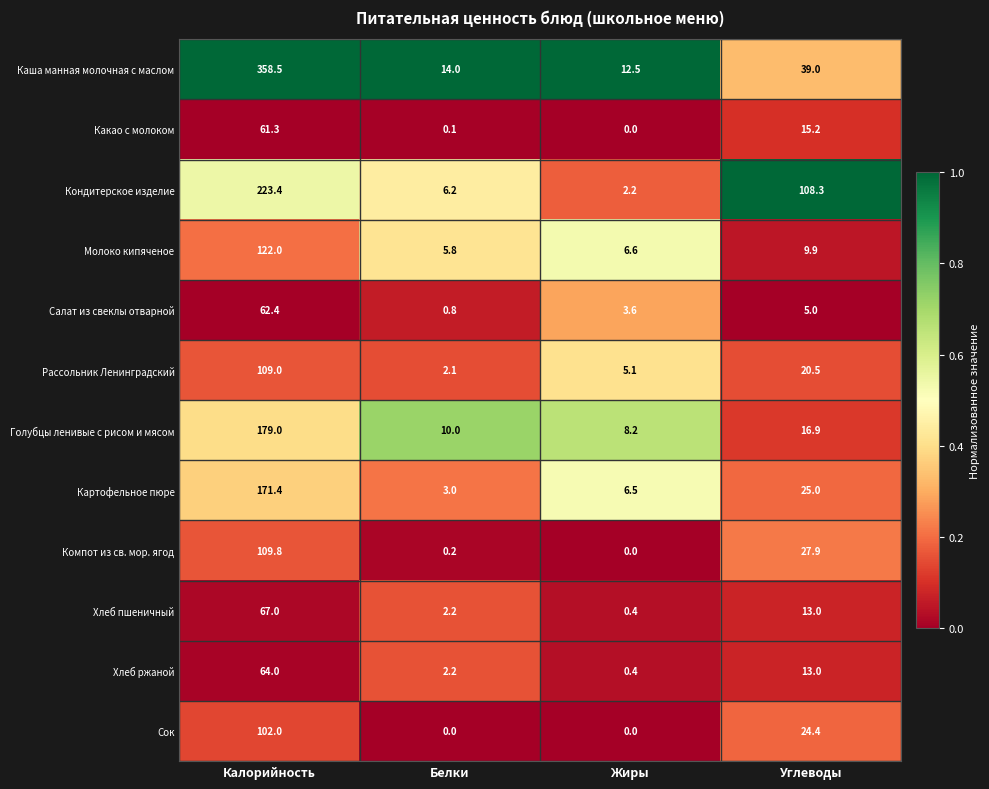

Where does the Рассольник Ленинградский series first go above 20?

Калорийность